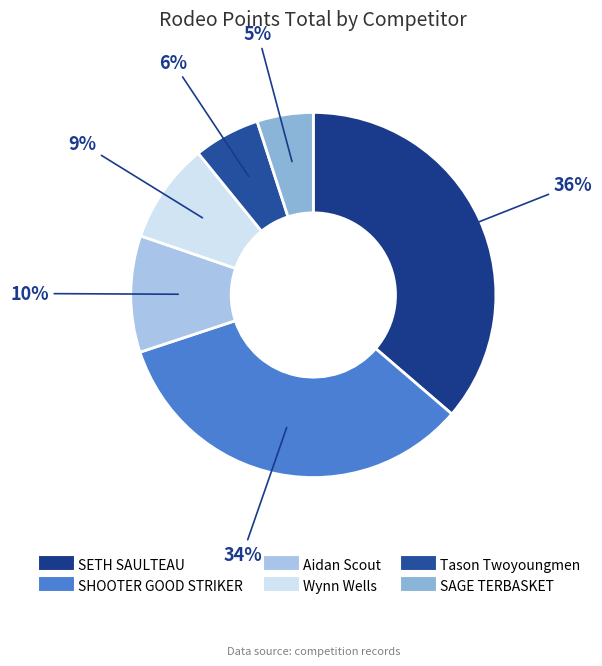

Count the number of slices in the pie.

6